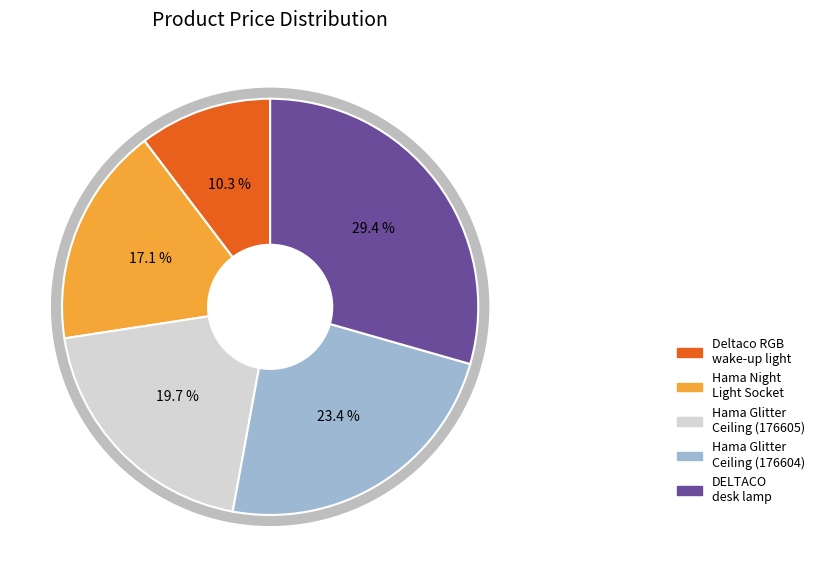

To the nearest percent, what is the average slice percentage?

20%